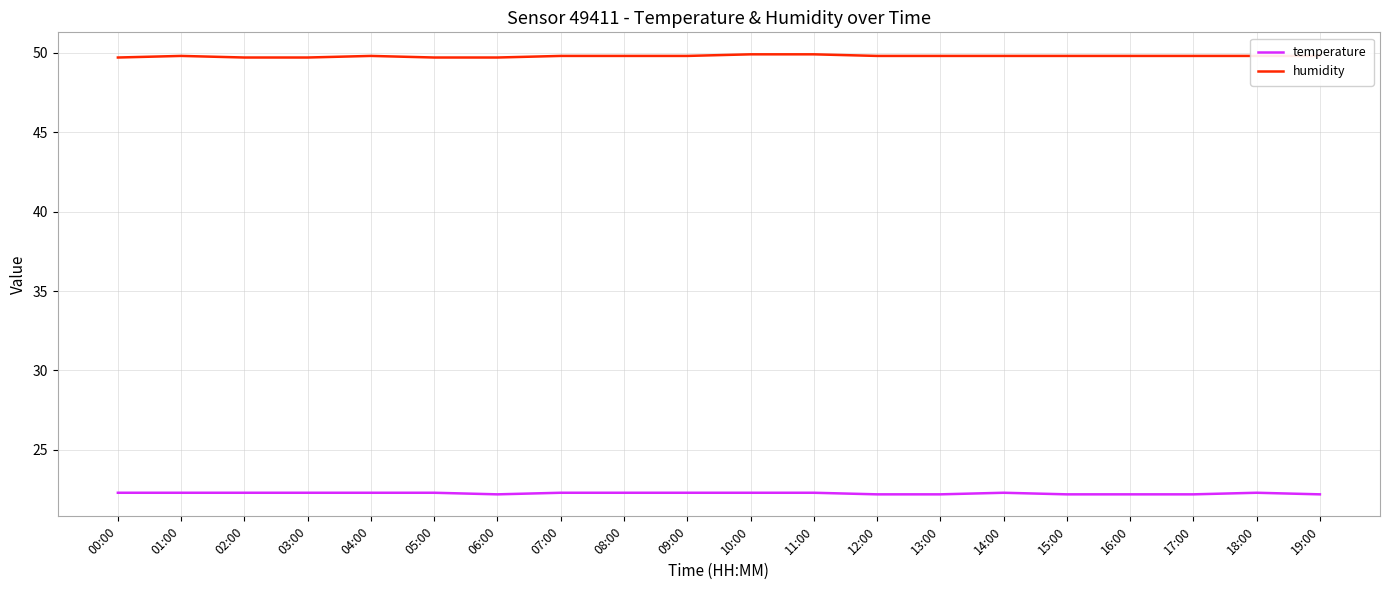

What position from the left is 01:00?

2